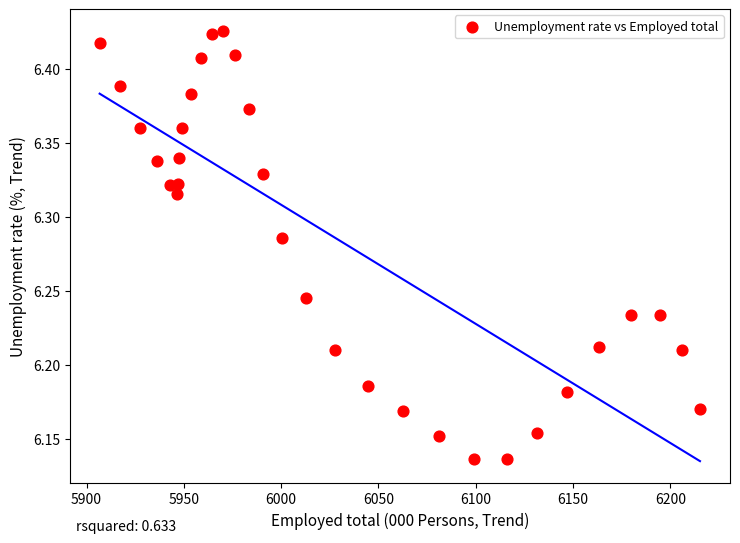

What is the range of Y values (max minus min)?

0.3